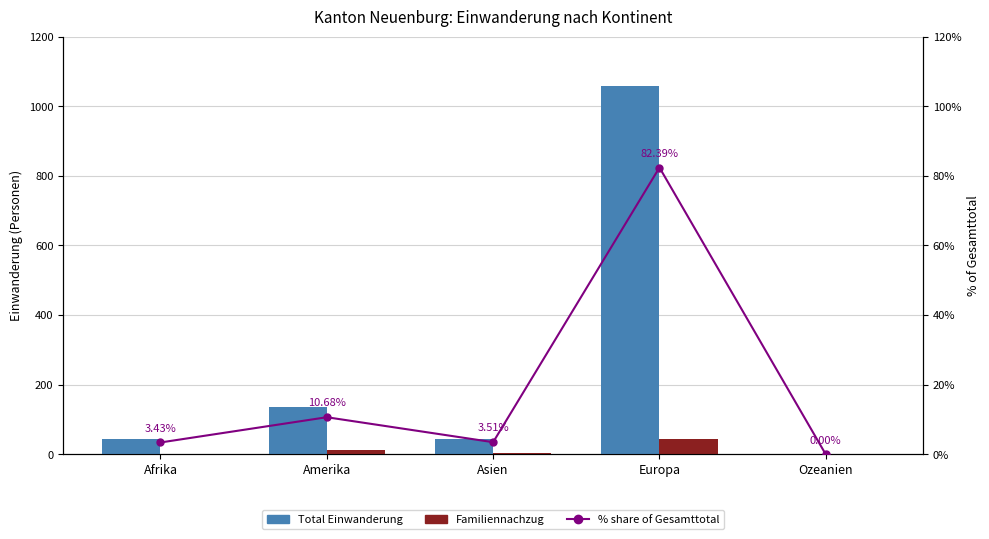

How many data points in Familiennachzug are less than 5?

2